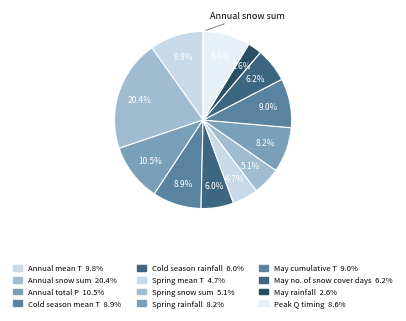

How many slices are in this pie chart?

12